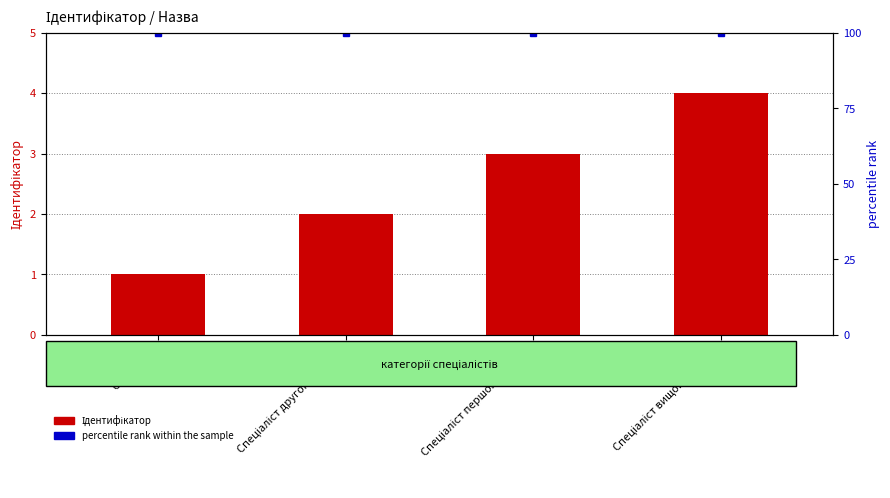

Count the number of data series in this chart.

2